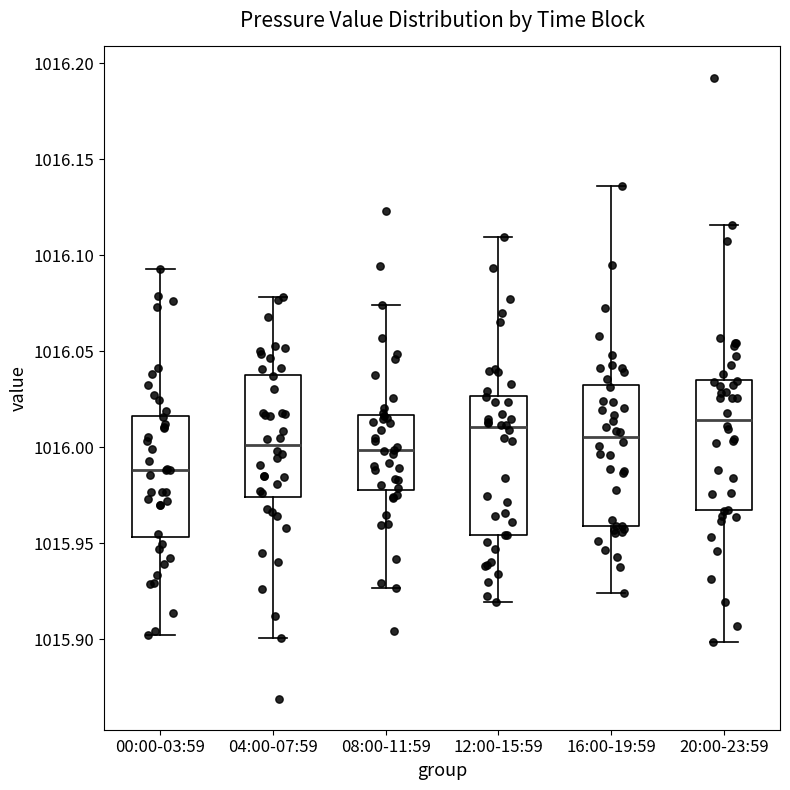

Reading left to right, transcribe this box plot: for each box, give where its median line is, the range the box spans, and where its two whiskers end, as read against the y-axis. The values are not printed on the chart, so give them approximately, as read against the axis.

00:00-03:59: median 1015.990, box 1015.955 to 1016.015, whiskers 1015.900 to 1016.095
04:00-07:59: median 1016.000, box 1015.975 to 1016.040, whiskers 1015.900 to 1016.080
08:00-11:59: median 1016.000, box 1015.980 to 1016.015, whiskers 1015.925 to 1016.075
12:00-15:59: median 1016.010, box 1015.955 to 1016.025, whiskers 1015.920 to 1016.110
16:00-19:59: median 1016.005, box 1015.960 to 1016.030, whiskers 1015.925 to 1016.135
20:00-23:59: median 1016.015, box 1015.965 to 1016.035, whiskers 1015.900 to 1016.115